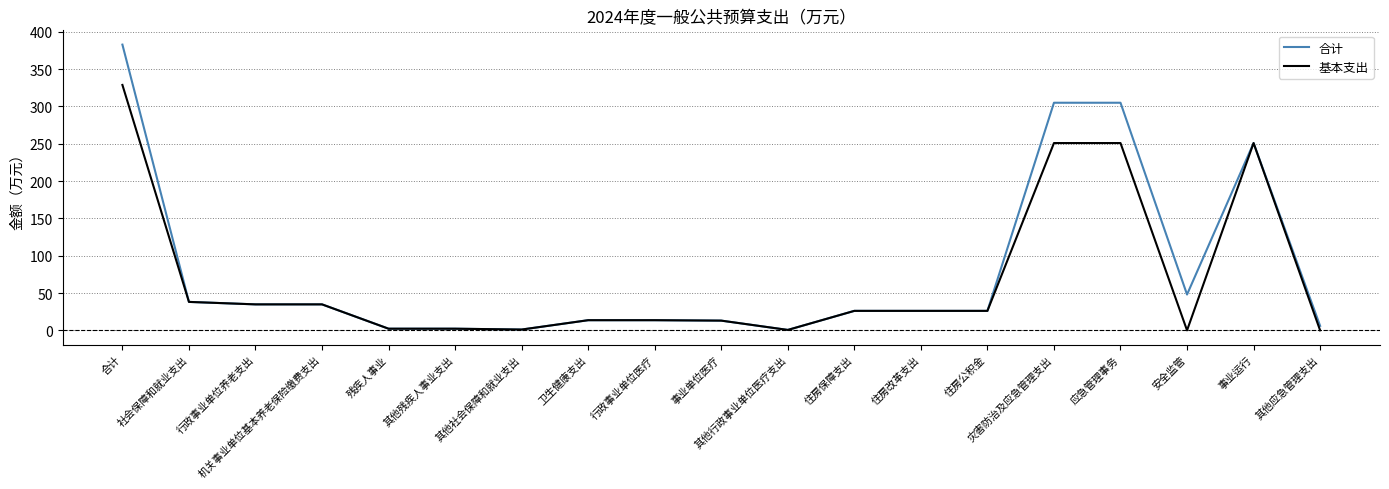

What is the maximum value shown in the chart?

382.7